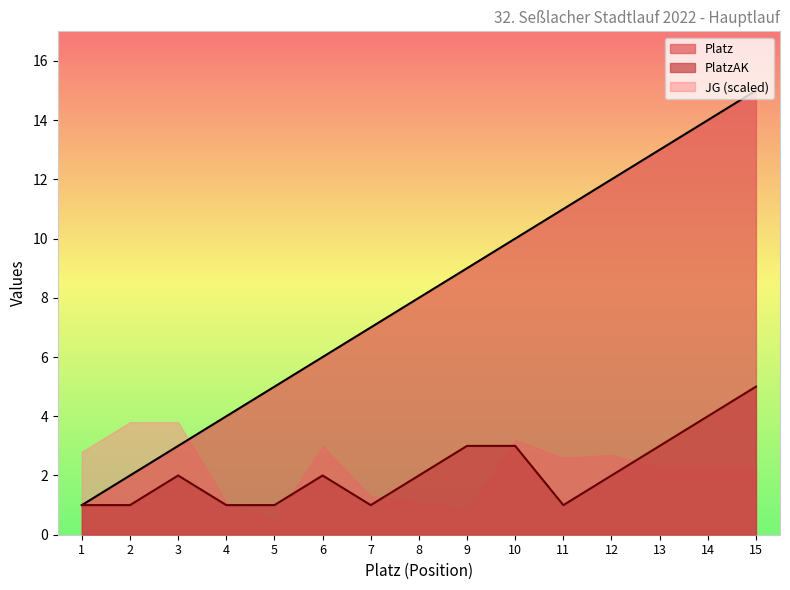

Is the value of Platz at 3 greater than the value of PlatzAK at 6?

Yes